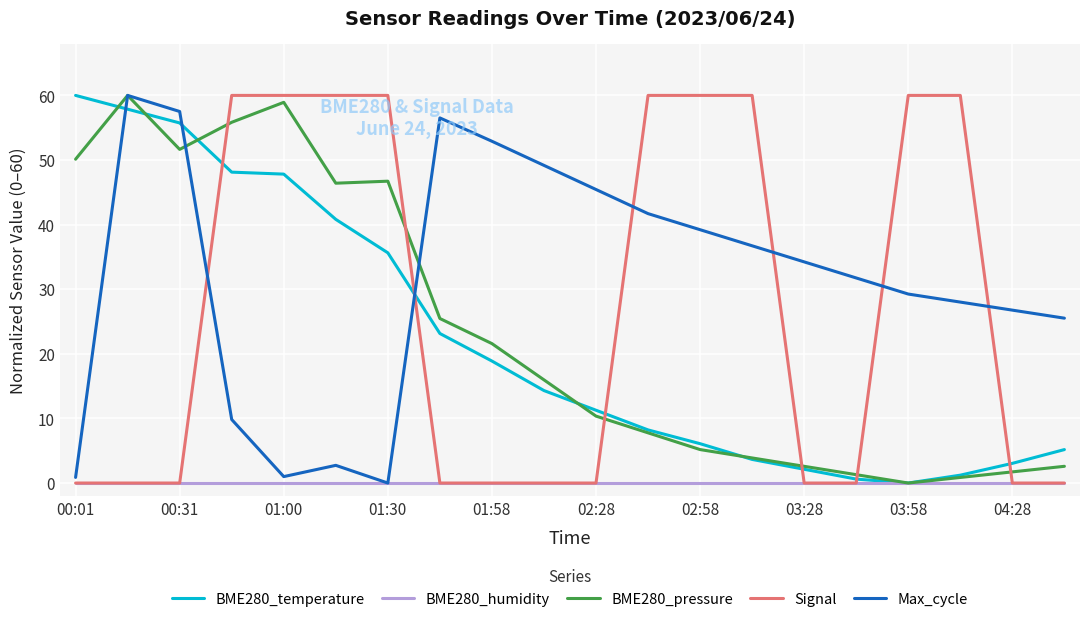

How many intersections are there between Max_cycle and BME280_temperature?

3